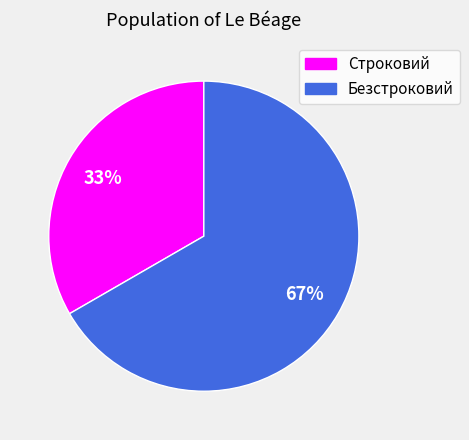

To the nearest percent, what is the average slice percentage?

50%